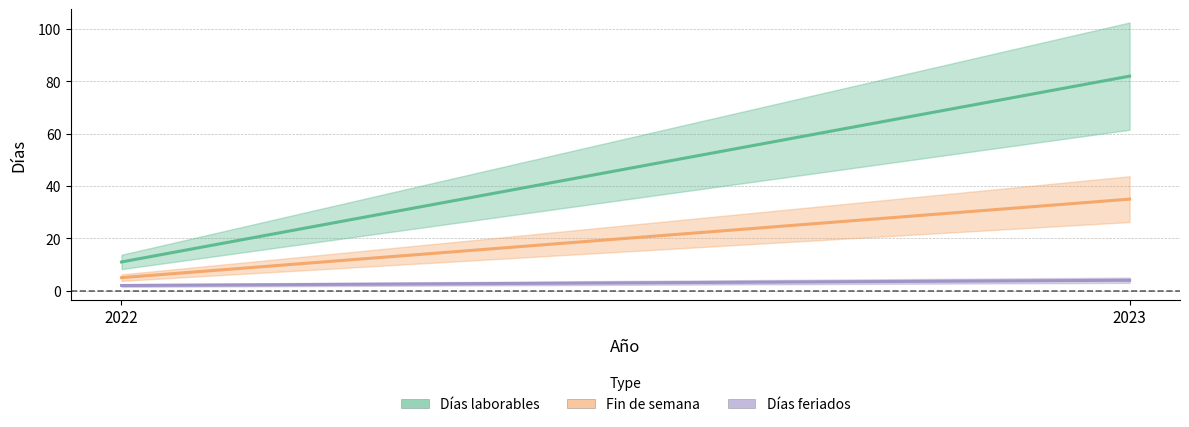

How many values in the Días laborables series are below 82?

1